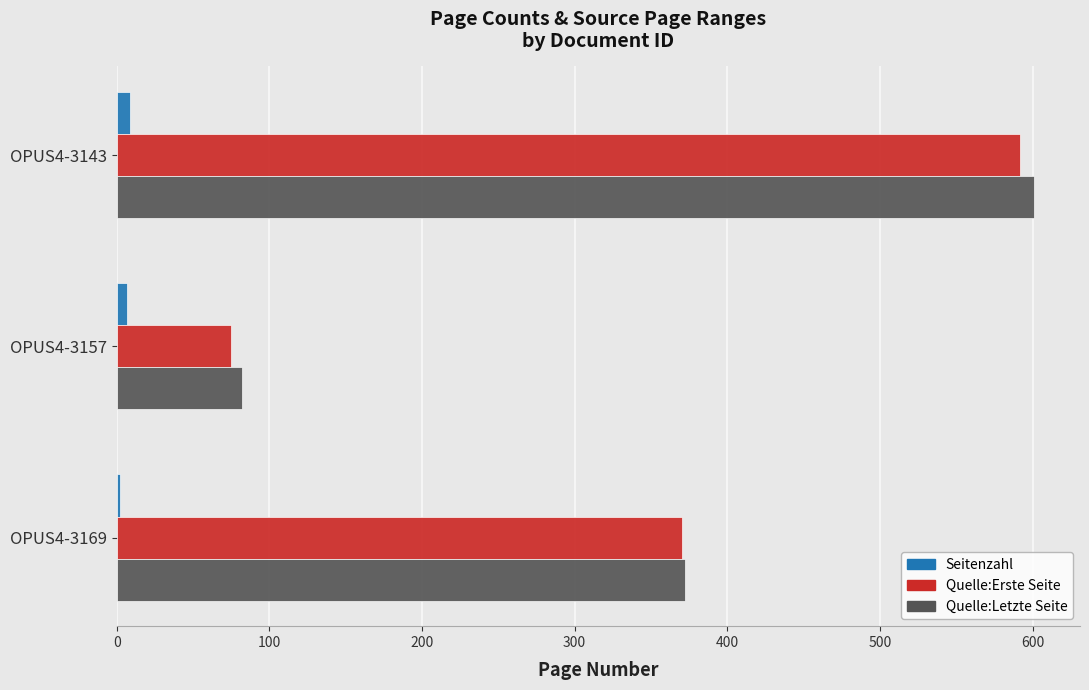

Rank the categories by Quelle:Erste Seite value from highest to lowest.

OPUS4-3143, OPUS4-3169, OPUS4-3157